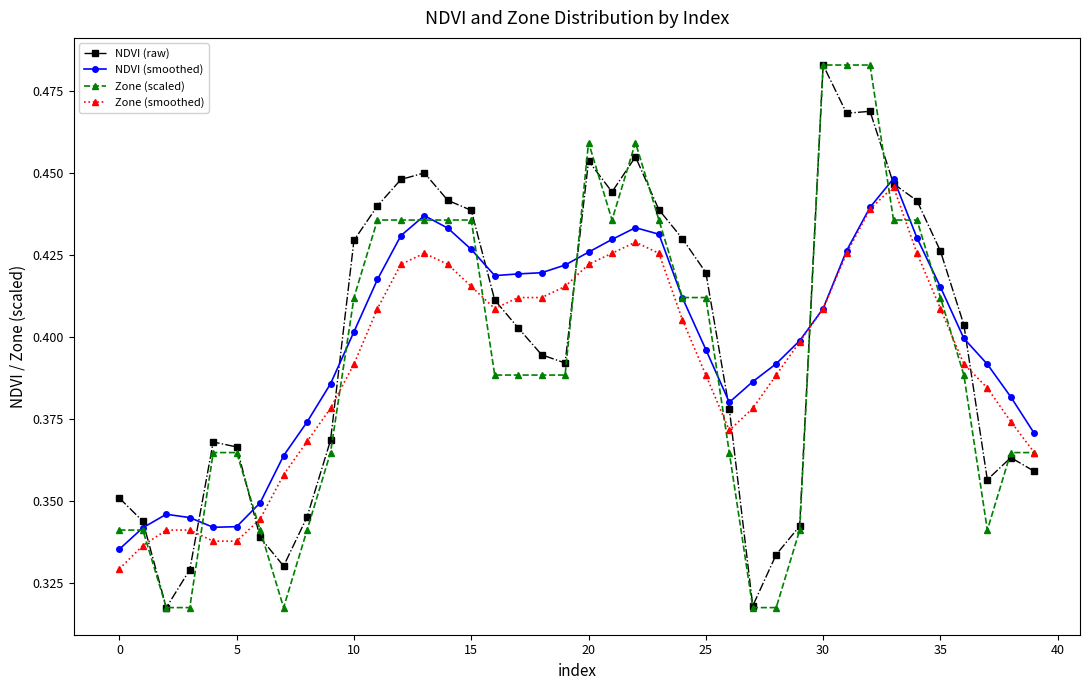

Does the chart have visible grid lines?

No